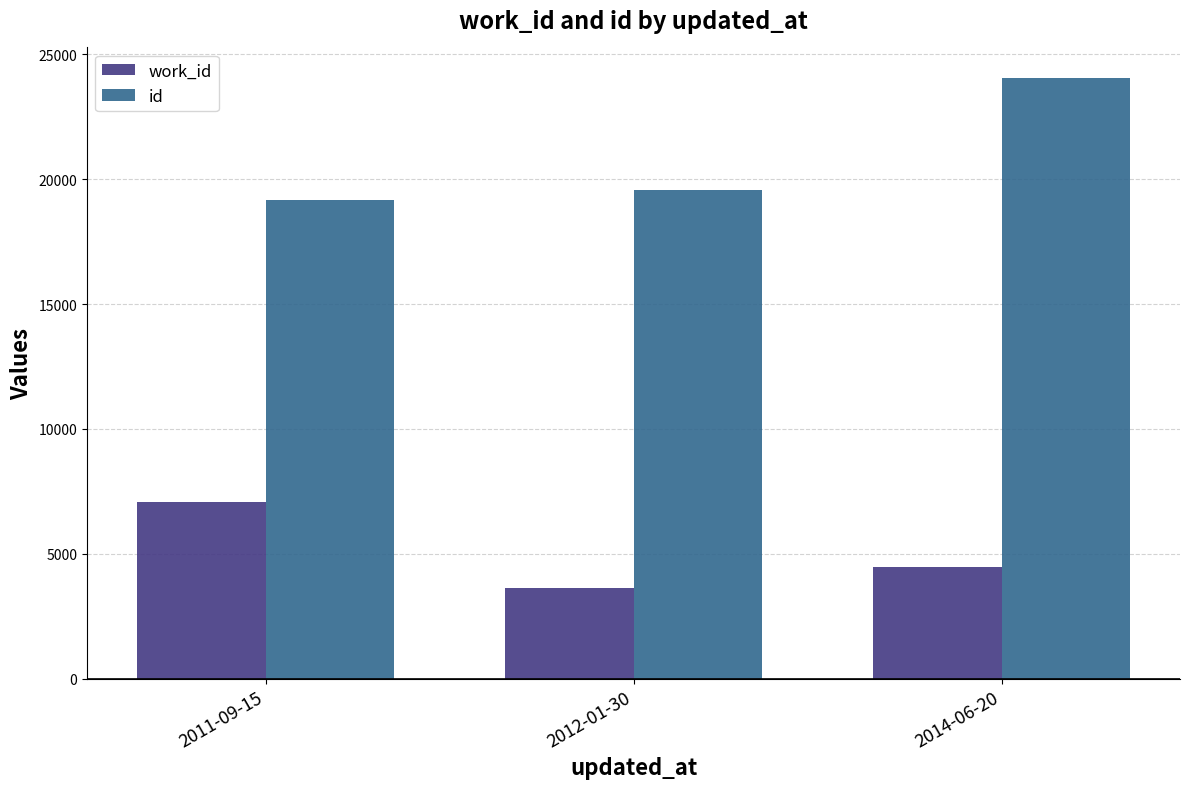

What is the label of the 3rd bar from the left?

2014-06-20